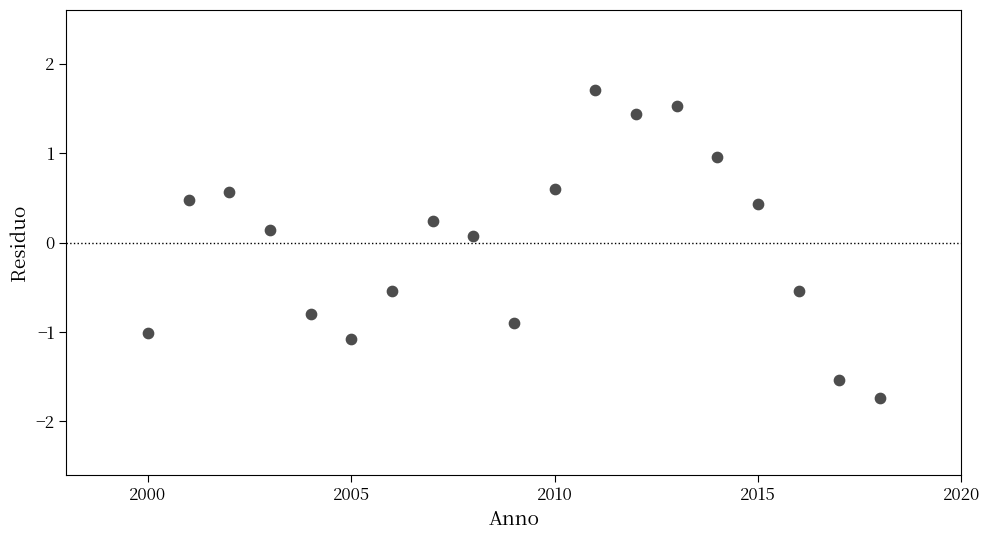

What is the range of Y values (max minus min)?

3.4